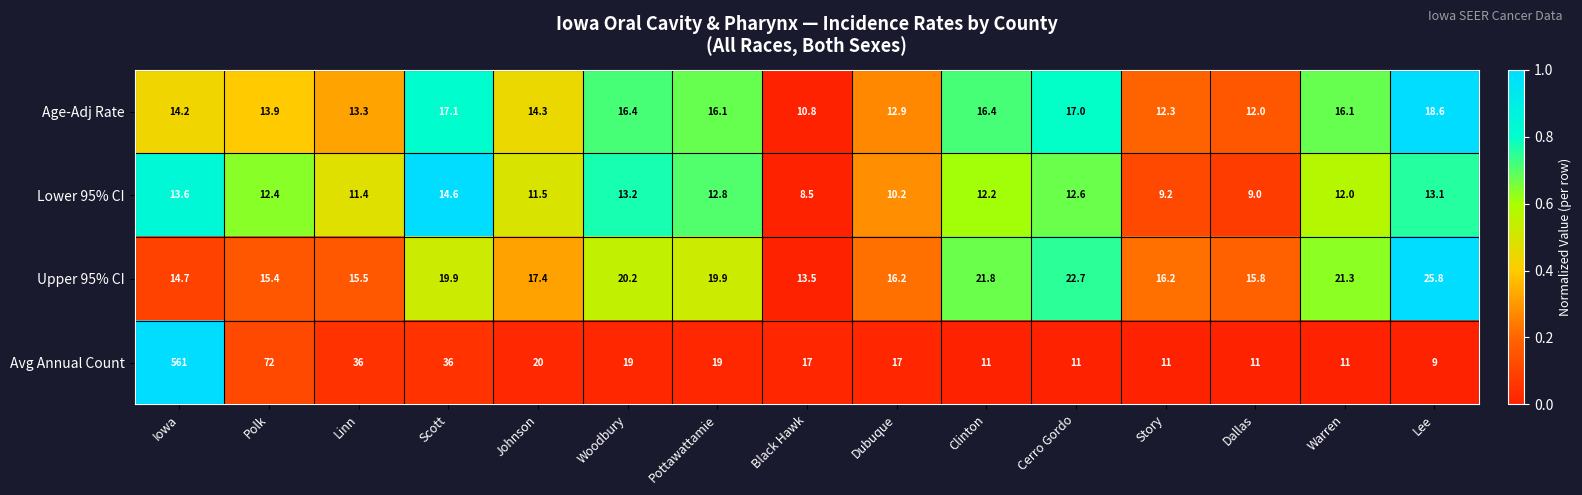

What is the average value of the Upper 95% CI series?

18.4